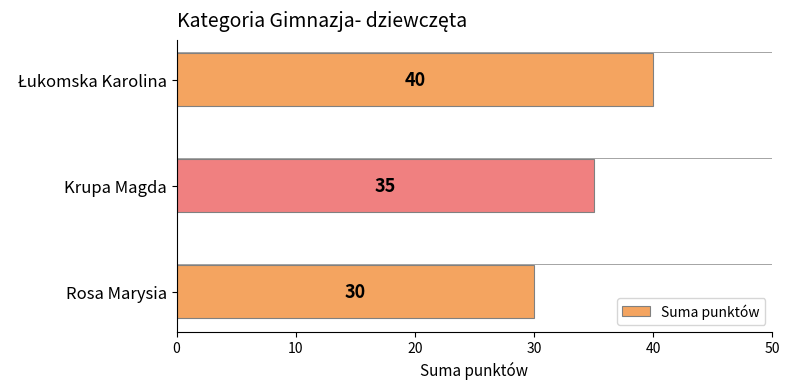

What is the difference between the maximum and minimum values?

10